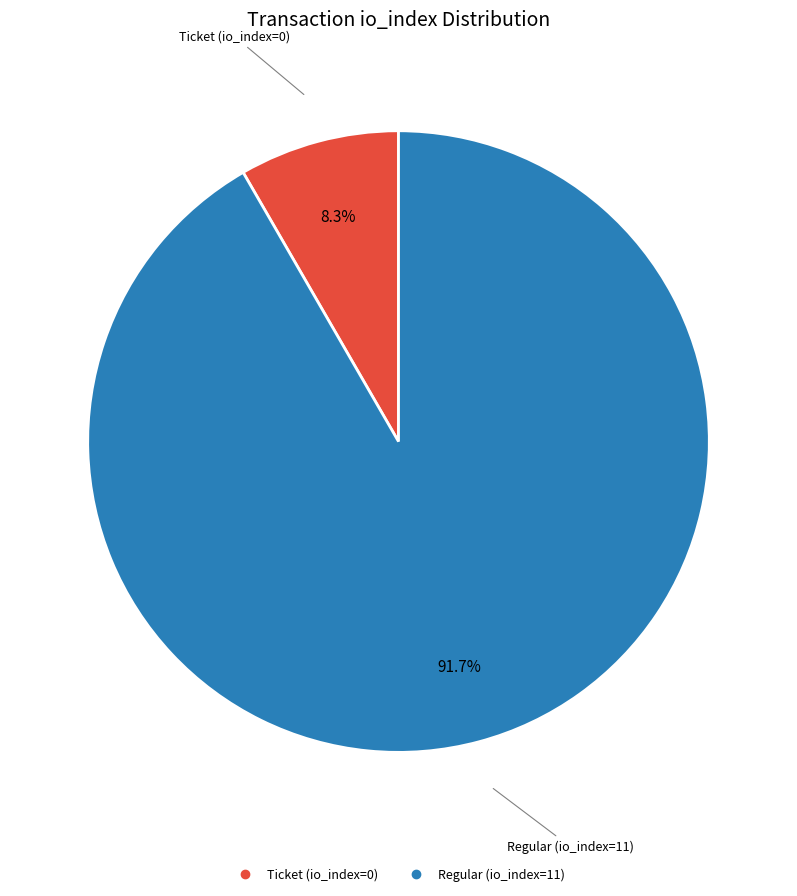

Between Ticket (io_index=0) and Regular (io_index=11), which is larger?

Regular (io_index=11)